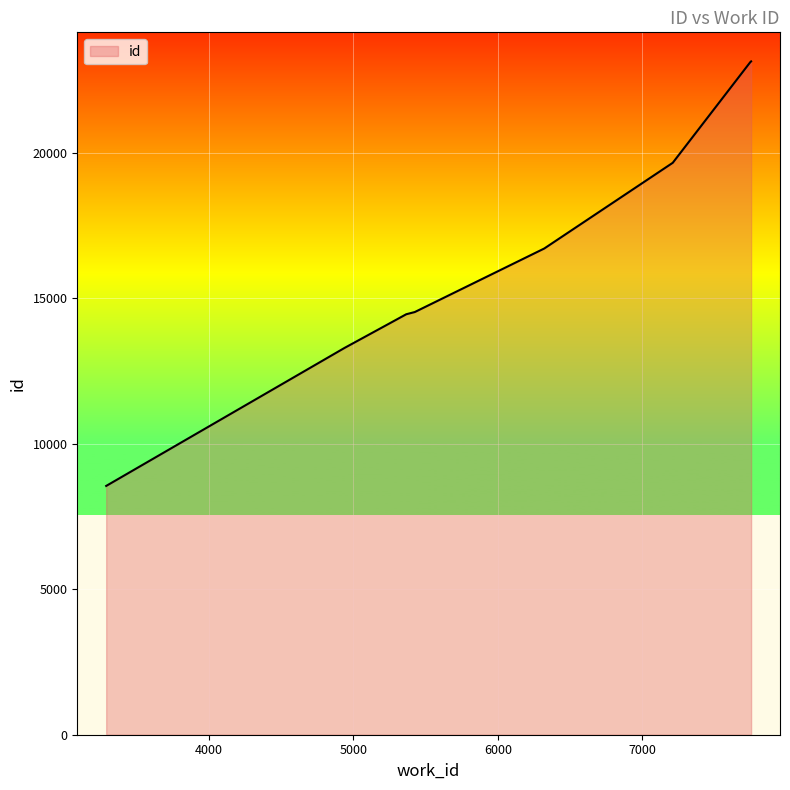

How many lines are shown in the chart?

1